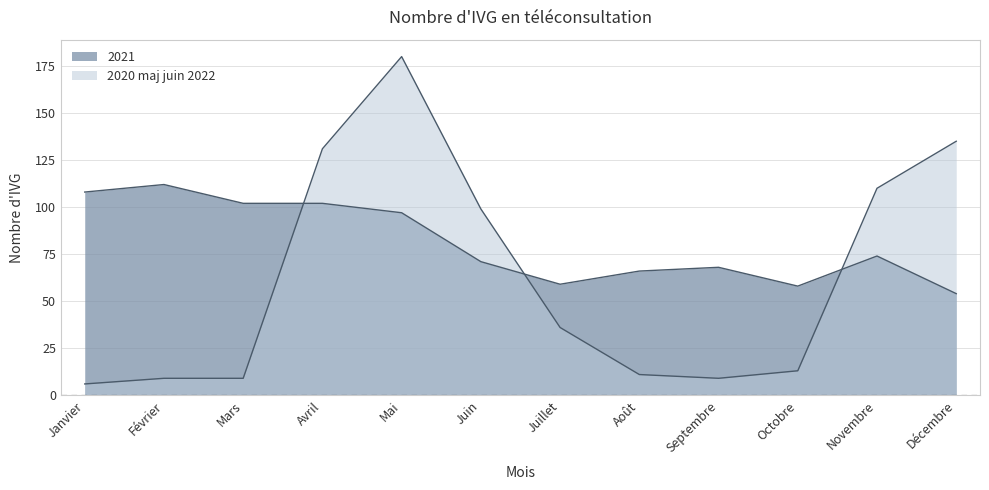

True or false: 2021 and 2020 maj juin 2022 cross at least once.

True